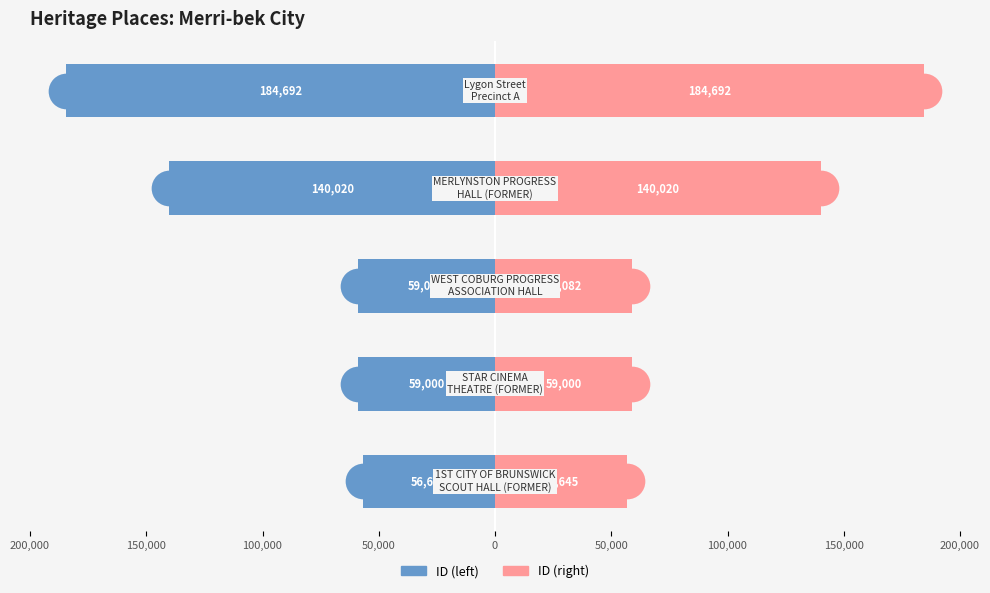

What are all the series names shown in the legend?

ID (left), ID (right)